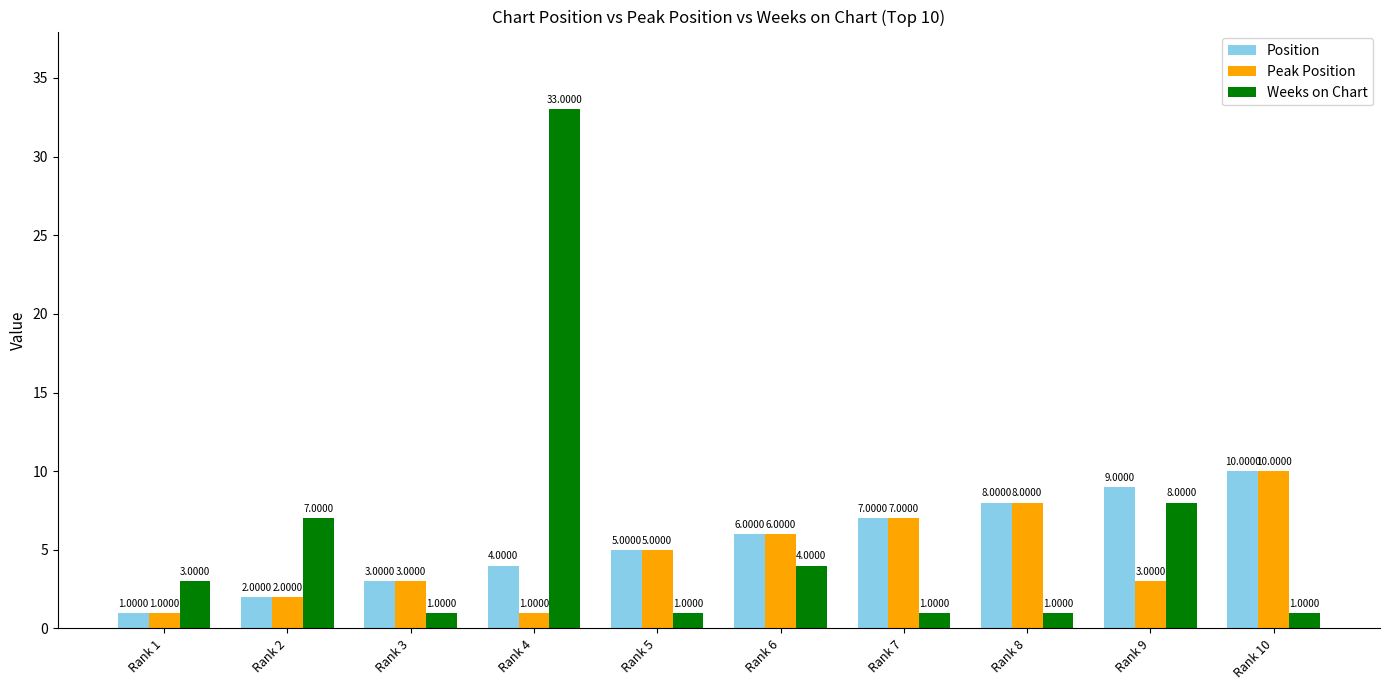

What is the total value across all series at Rank 10?

21